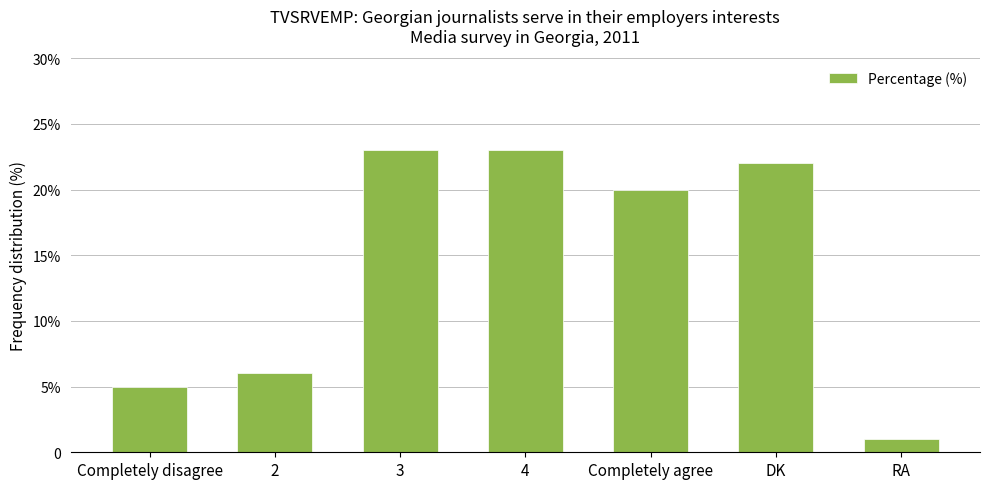

At which label is the value closest to 12?

2